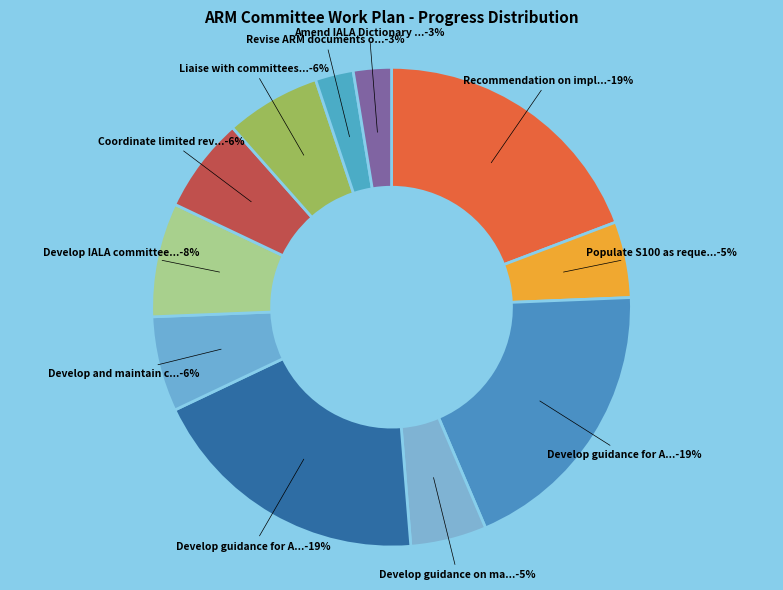

How many slices are in this pie chart?

11